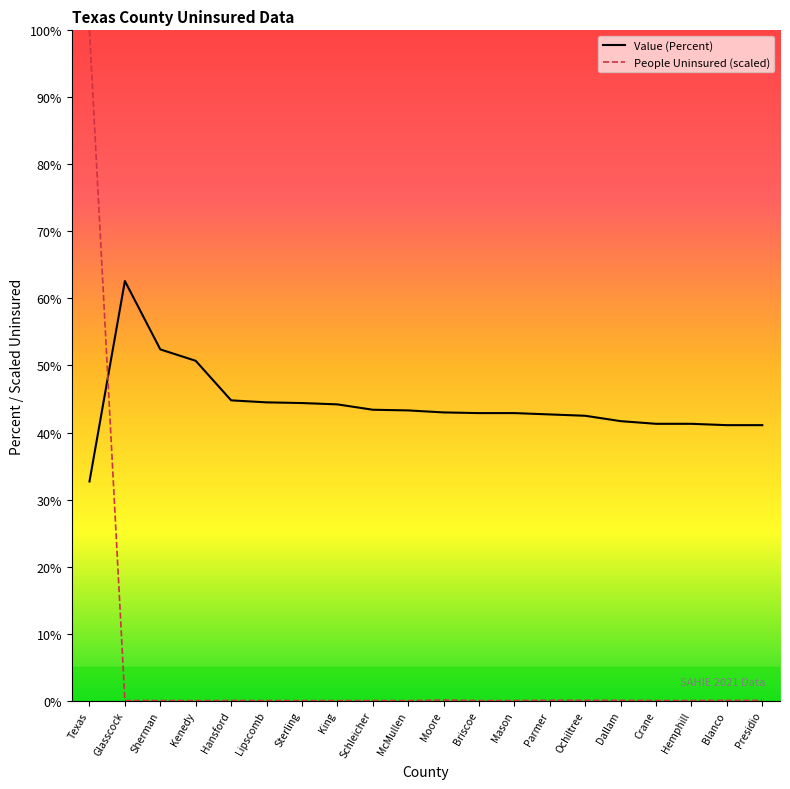

True or false: People Uninsured (scaled) has a value of 0.0 at Hemphill.

True